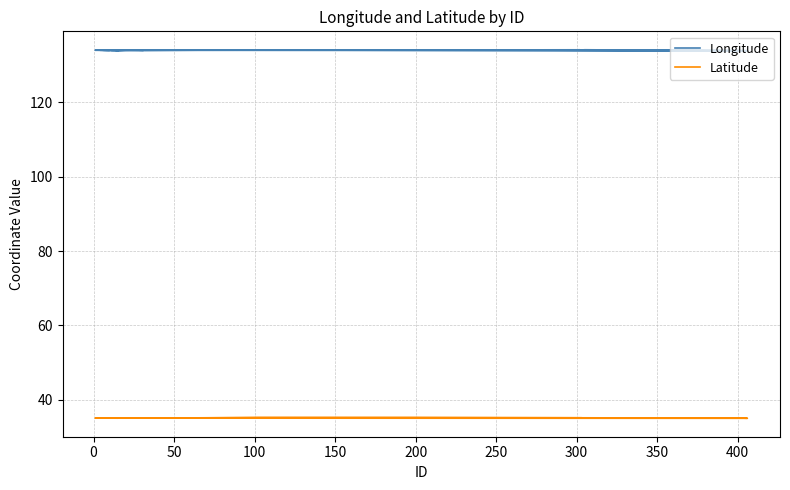

What is the value of the Latitude point at the 13th from the left?

35.1